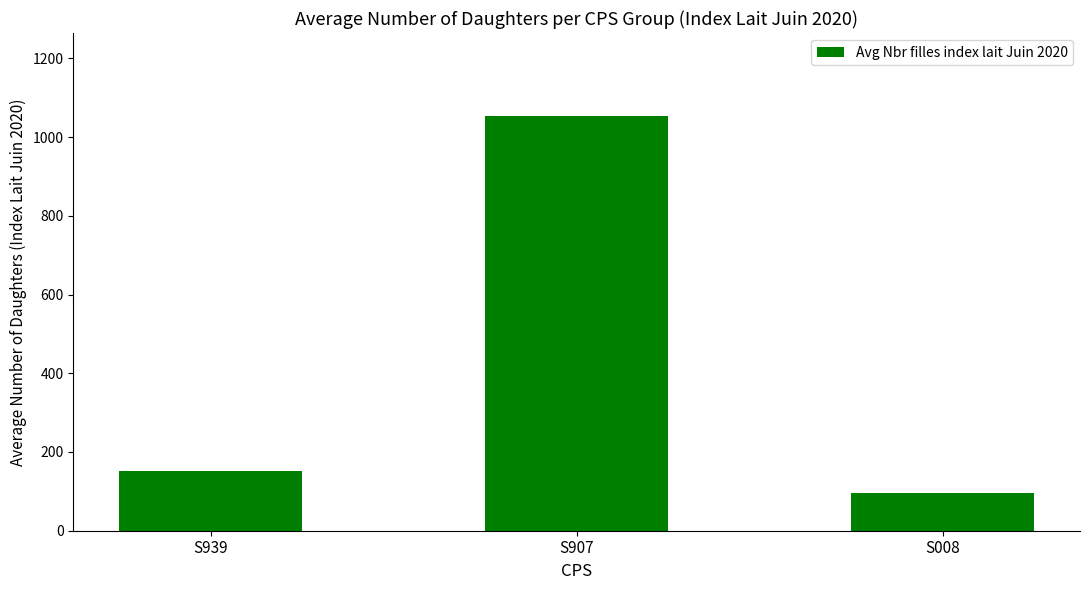

What value does the data have at S939?

151.0